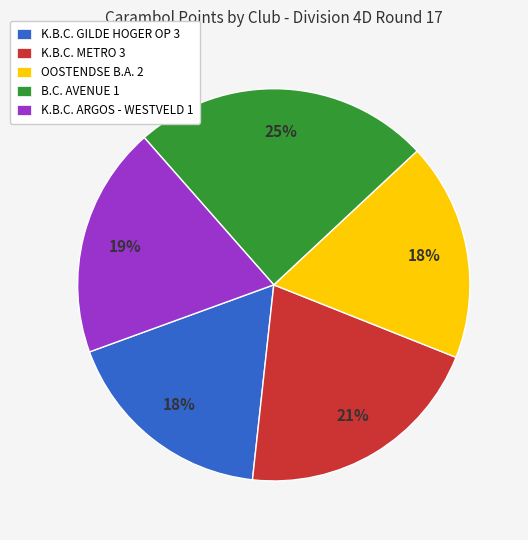

To the nearest percent, what portion does B.C. AVENUE 1 represent?

25%